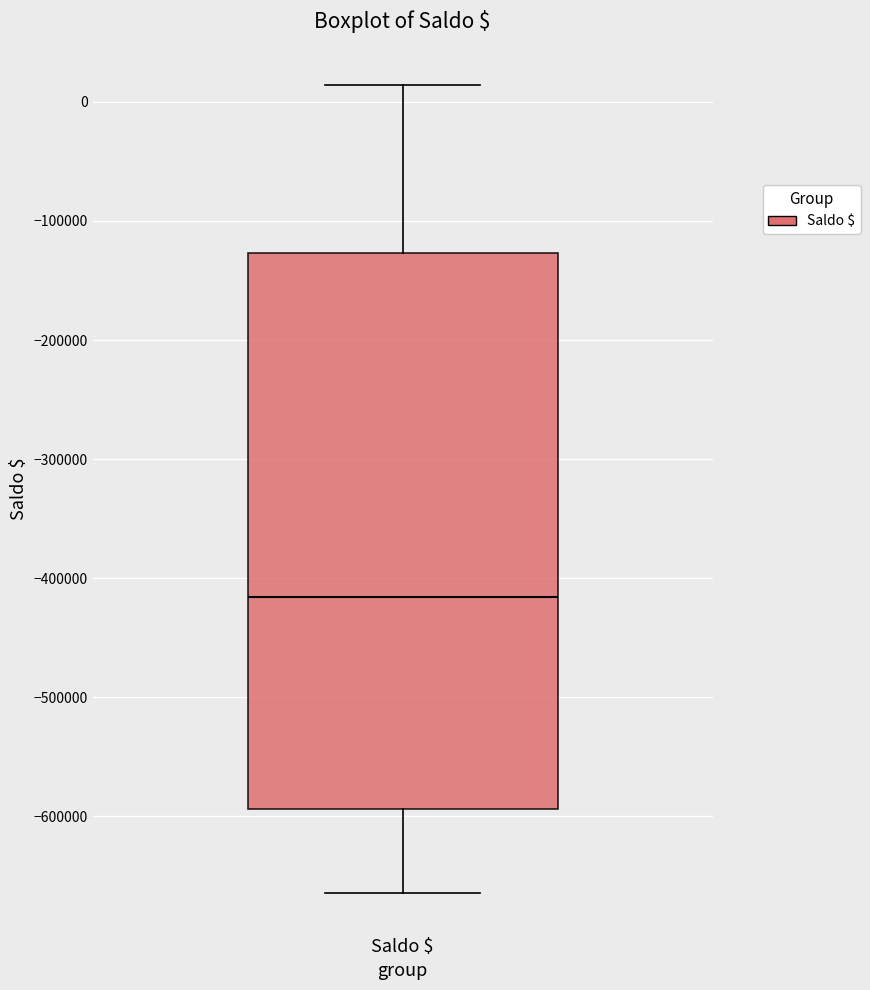

Where does the median line of the box for Saldo $ sit on the y-axis? The values are not printed on the chart, so give them approximately, as read against the axis.

-420000